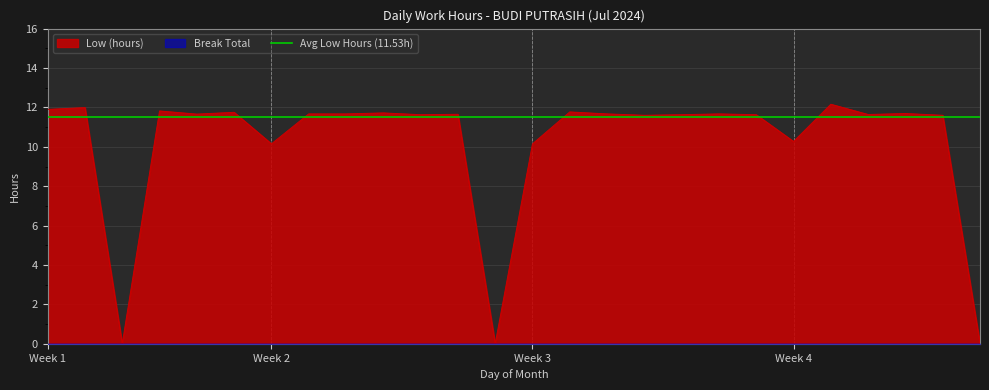

What is the ratio of the value at 23 to the value at 12?

1.0